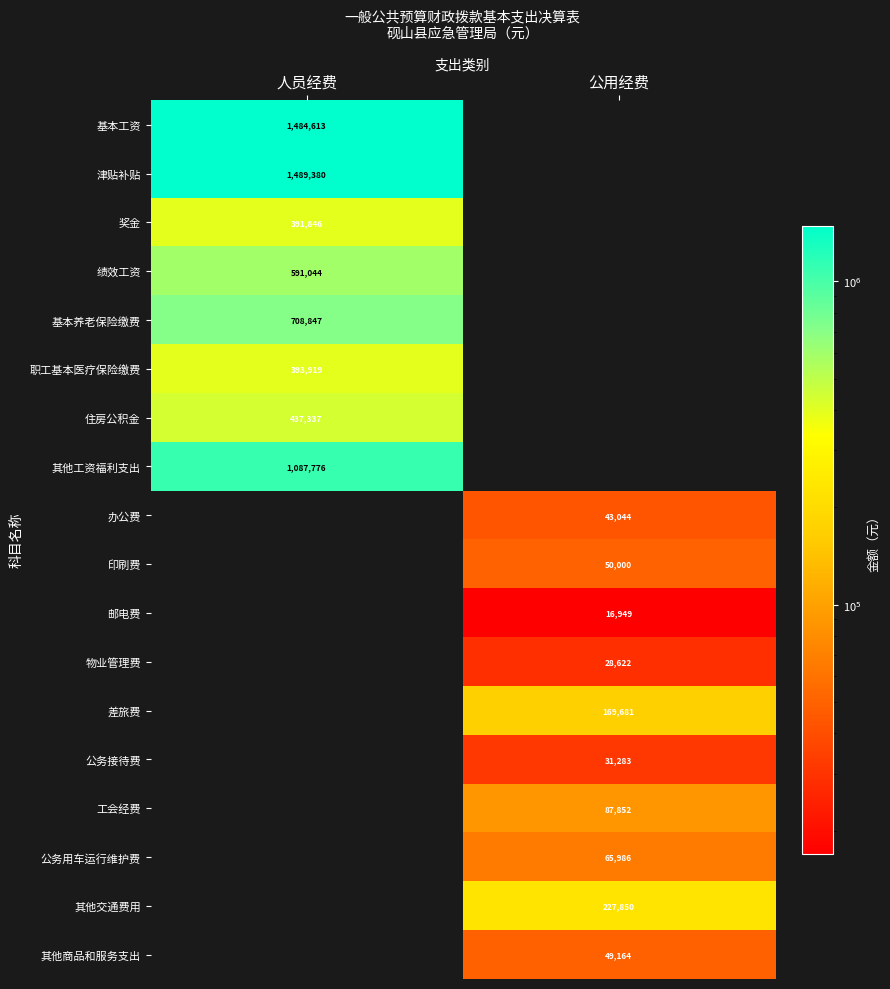

Is the value of 印刷费 at 公用经费 greater than the value of 公务用车运行维护费 at 公用经费?

No